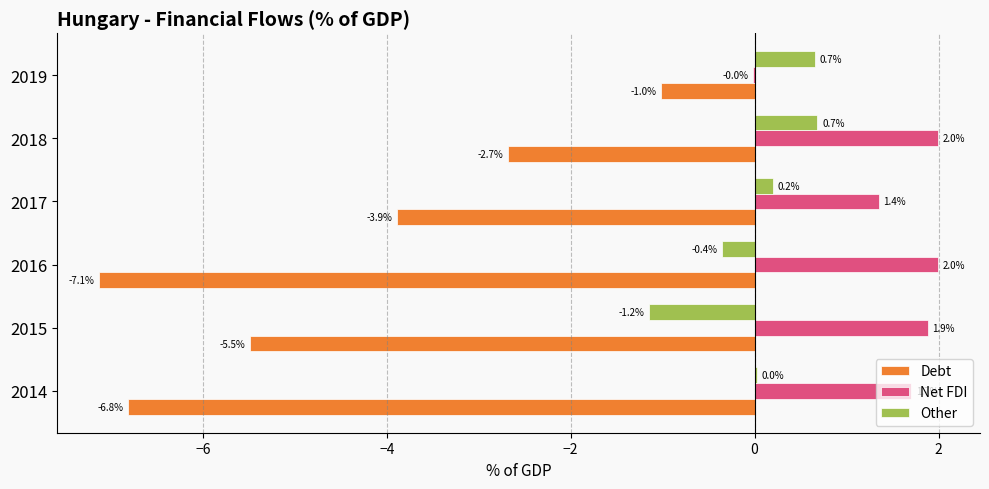

How many data points in Debt are above -3?

2